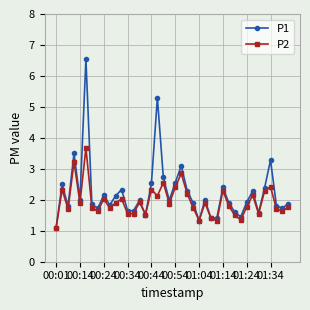

List the series in order of their peak value, highest first.

P1, P2